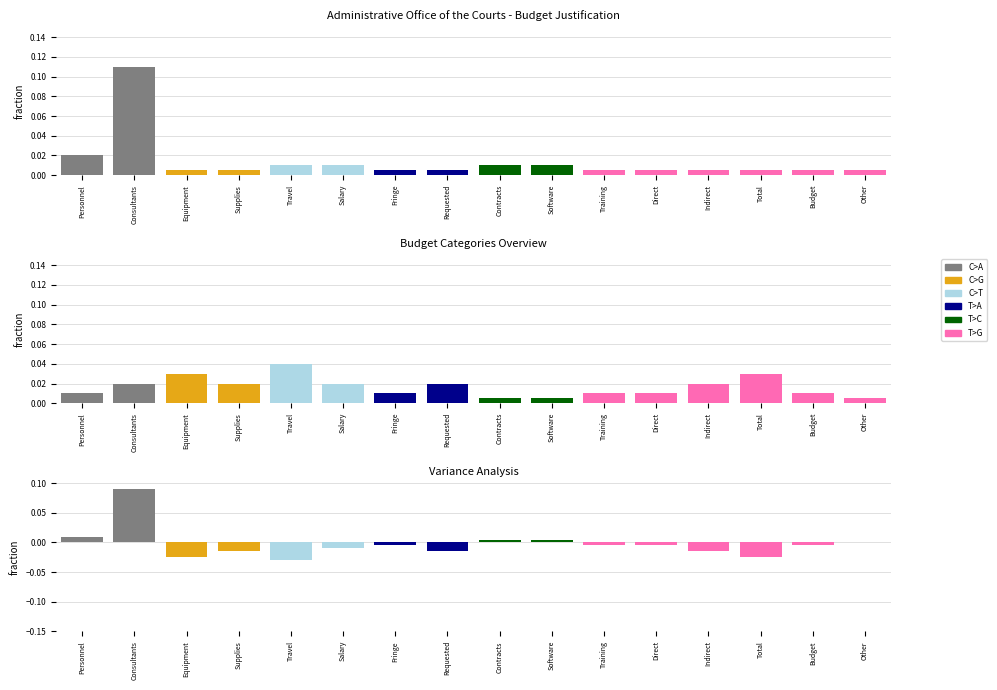

Count the number of data series in this chart.

6